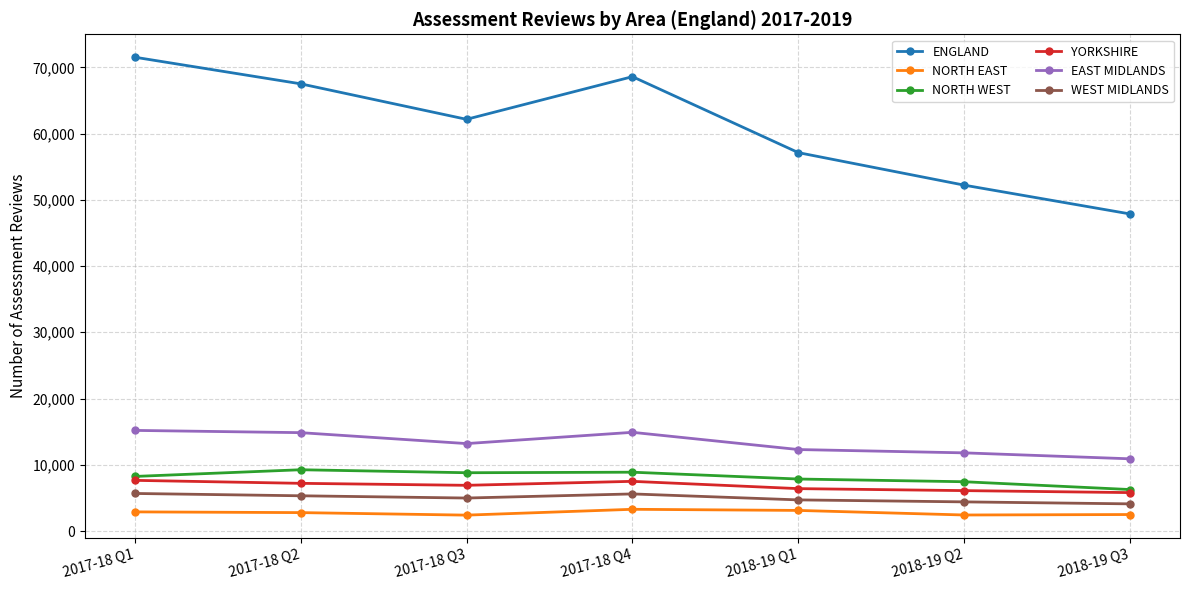

Does the chart display data point markers on the line(s)?

Yes